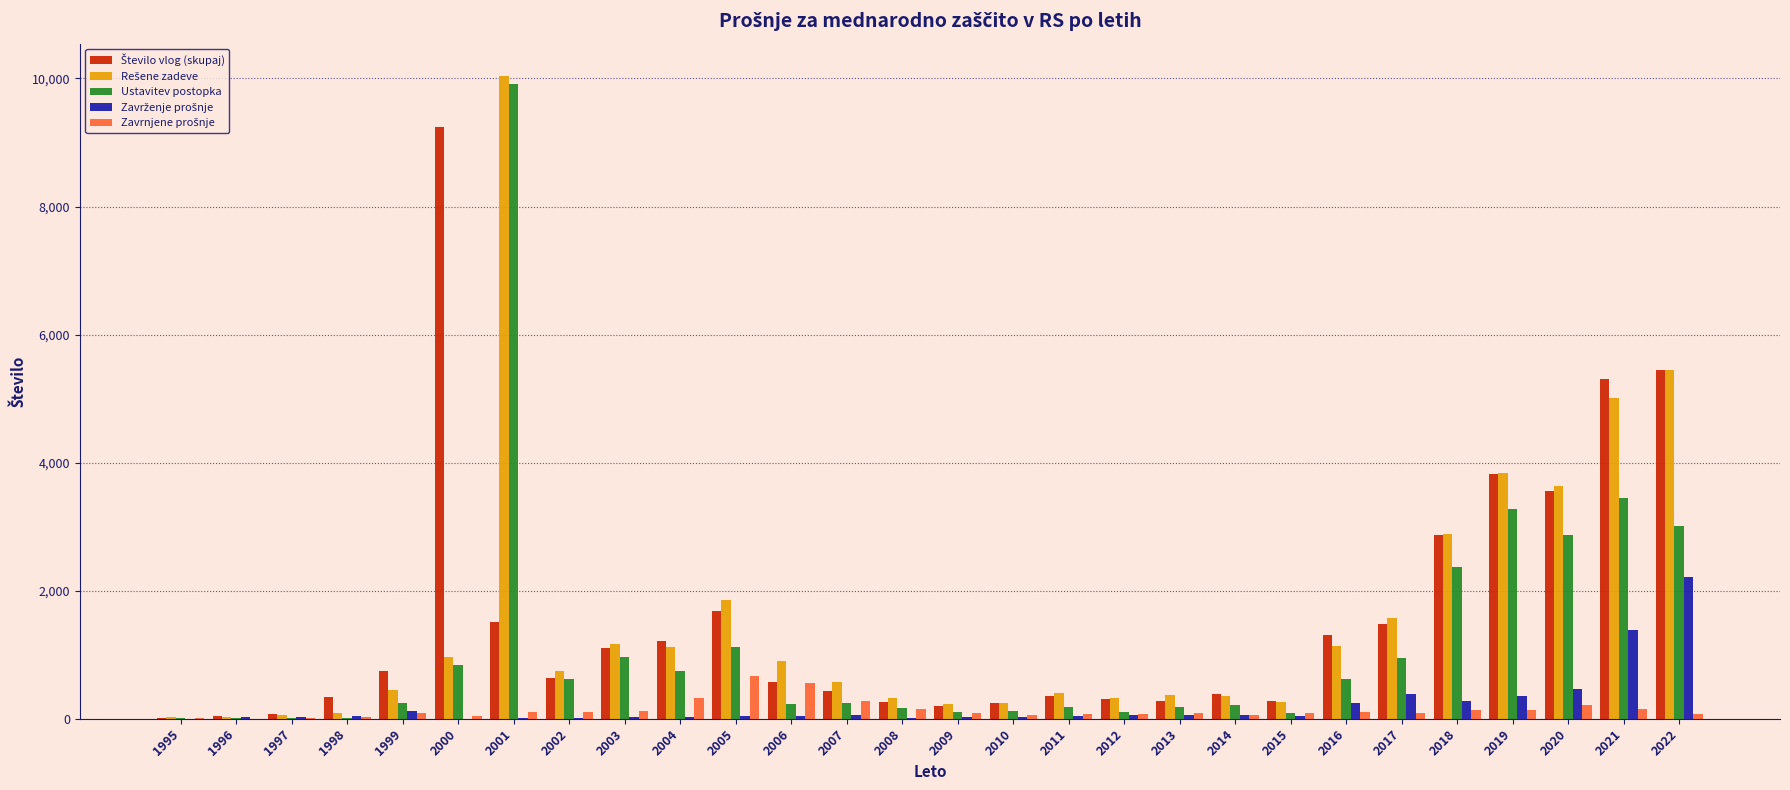

At which category is the sum across all series the highest?

2001